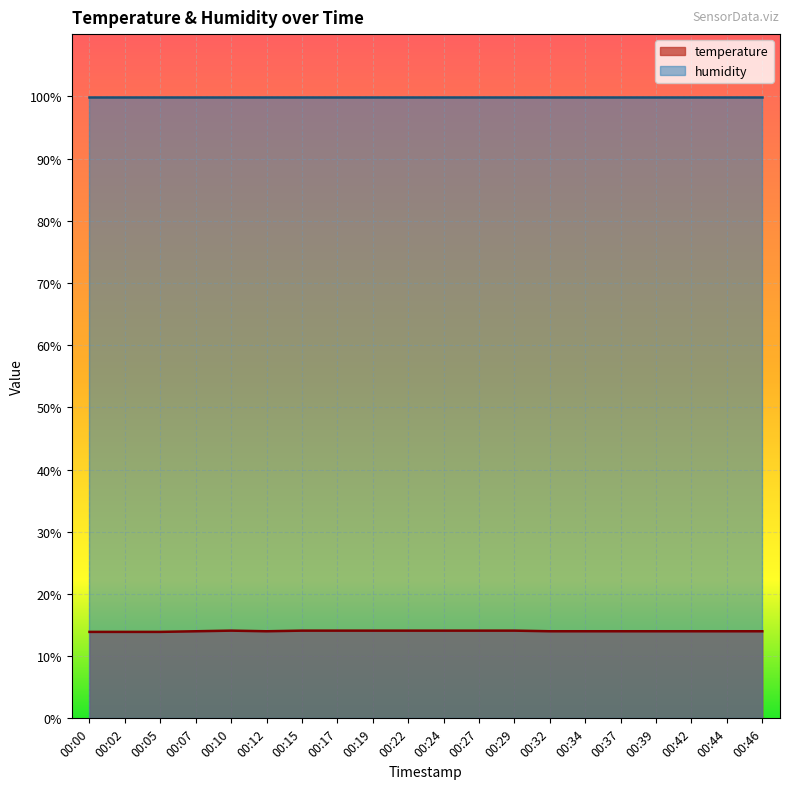

How many categories are shown in the chart?

20